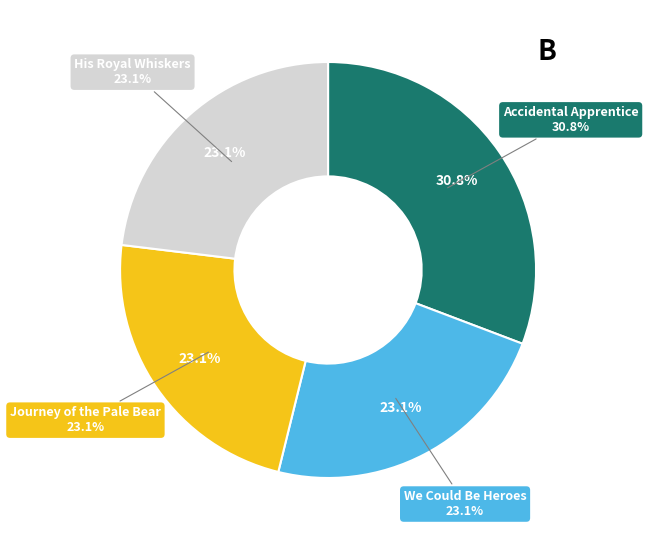

Between Journey of the Pale Bear and Accidental Apprentice, which is larger?

Accidental Apprentice